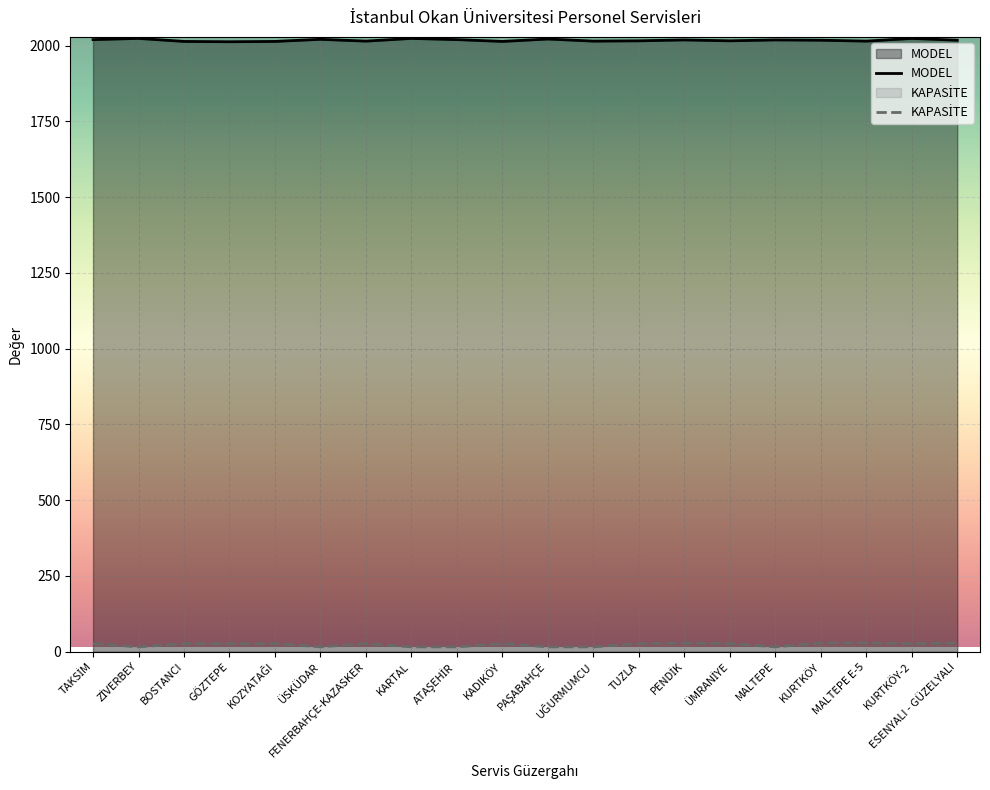

At which label does MODEL first exceed 2018?

TAKSİM